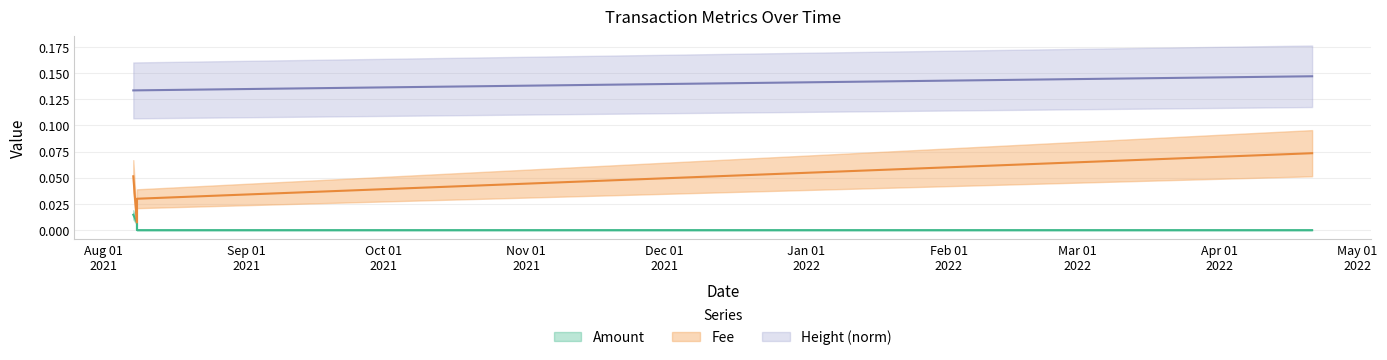

What is the label of the 5th point from the left?

2022-04-21 02:18:03